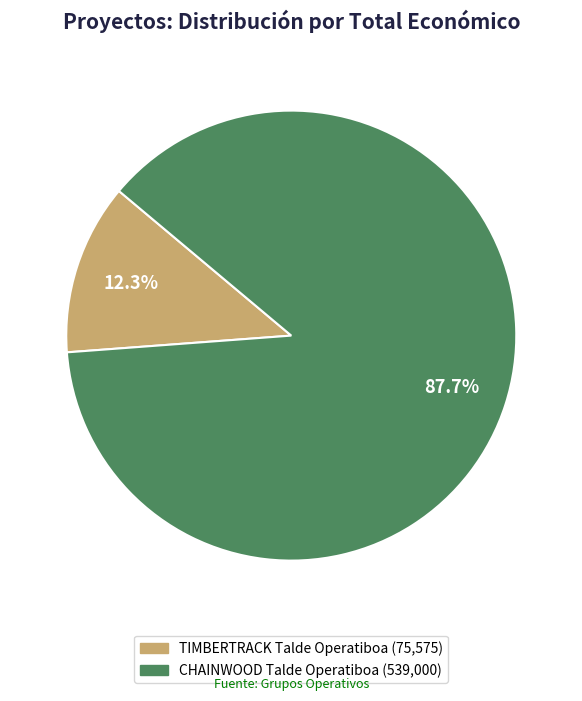

Does CHAINWOOD represent more than half of the total?

Yes